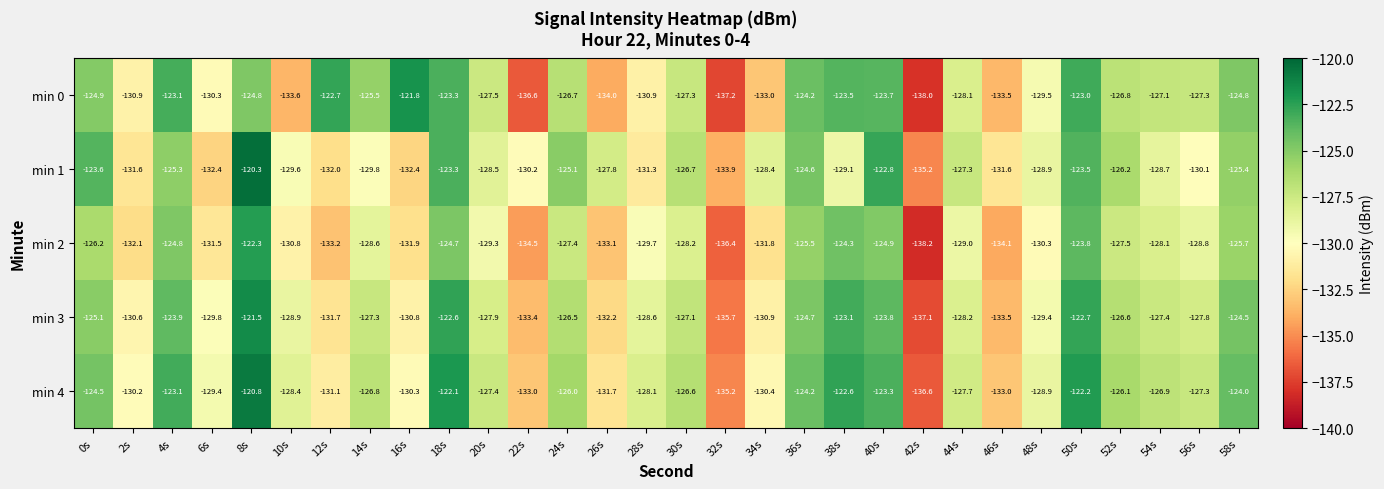

Which series has the largest range (max minus min)?

min 0